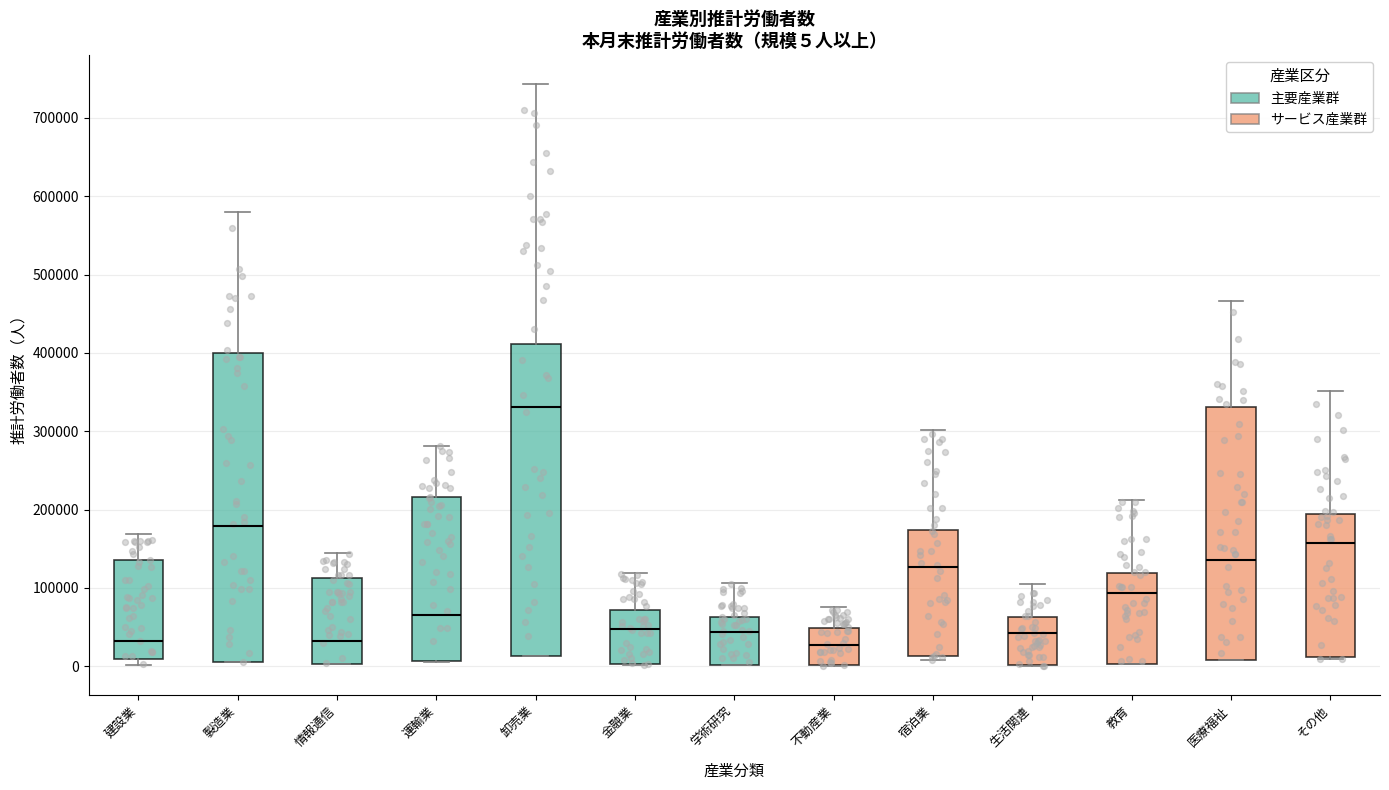

Which box has the highest median line?

卸売業